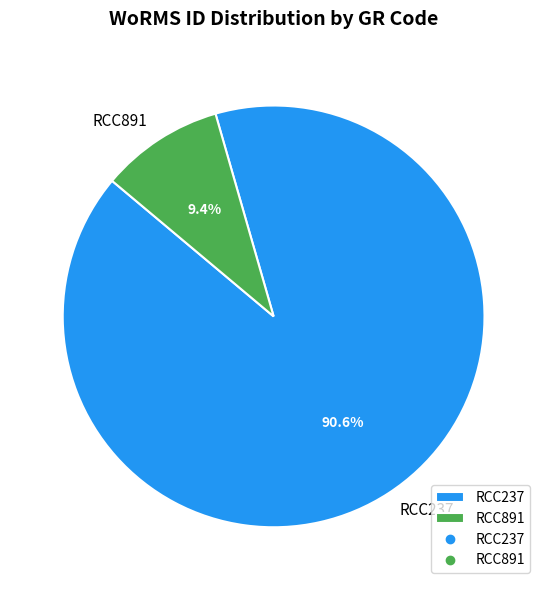

Combined, do RCC891 and RCC237 account for over 50%?

Yes